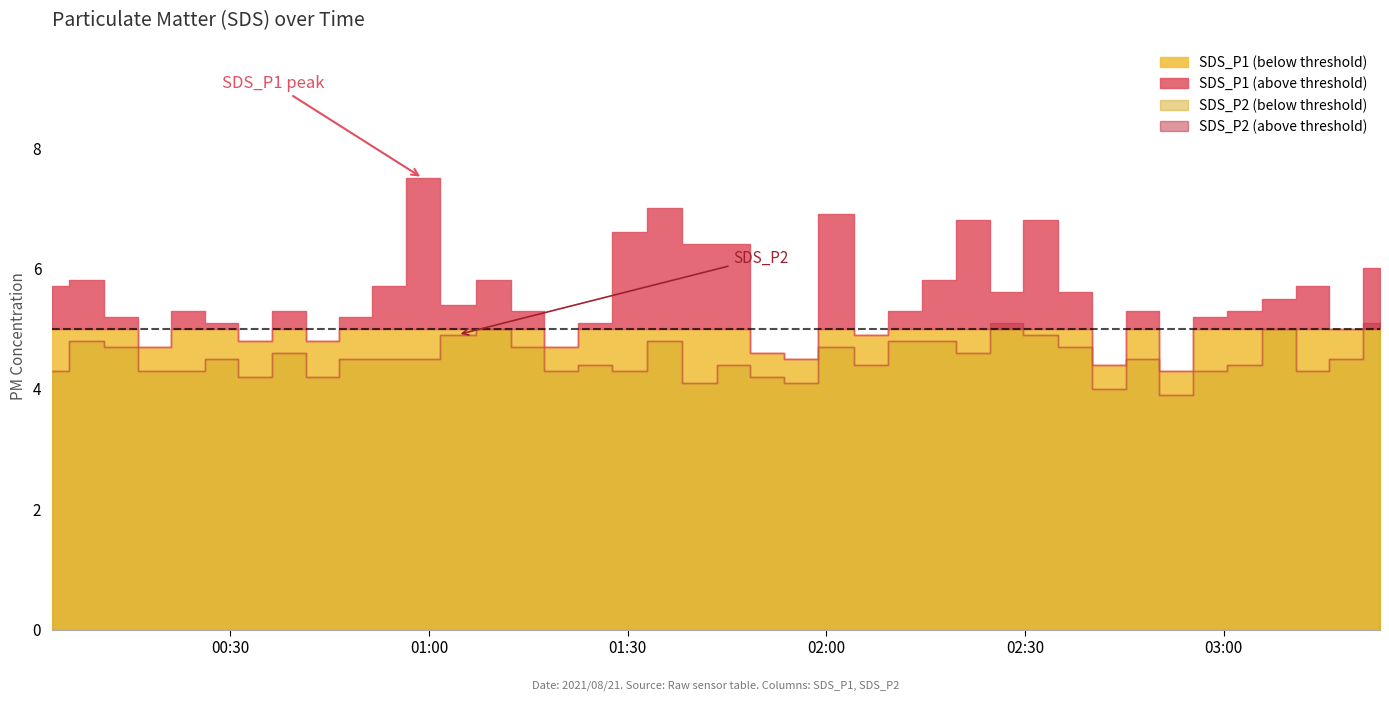

Does the chart display data point markers on the line(s)?

No